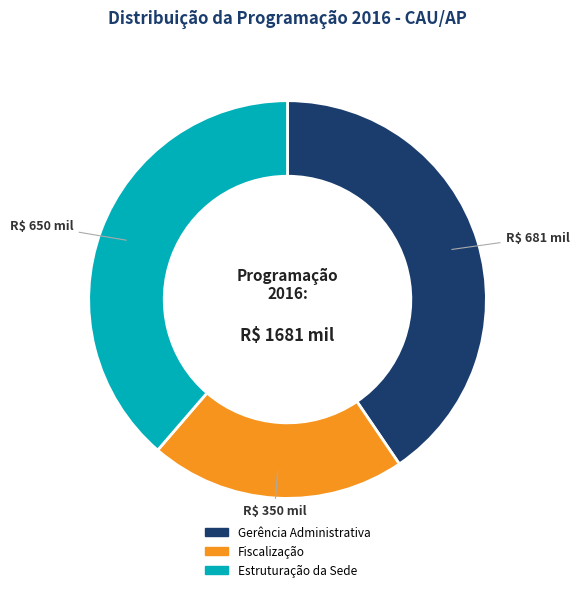

Count the number of slices in the pie.

3